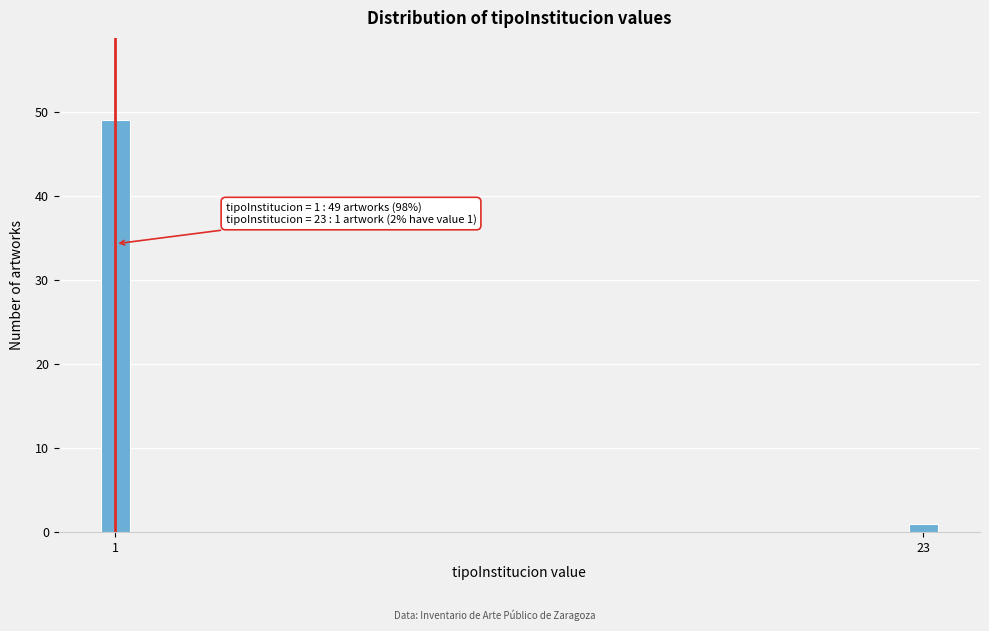

Reading right to left, transcribe all the data shown in this chart.

1	49